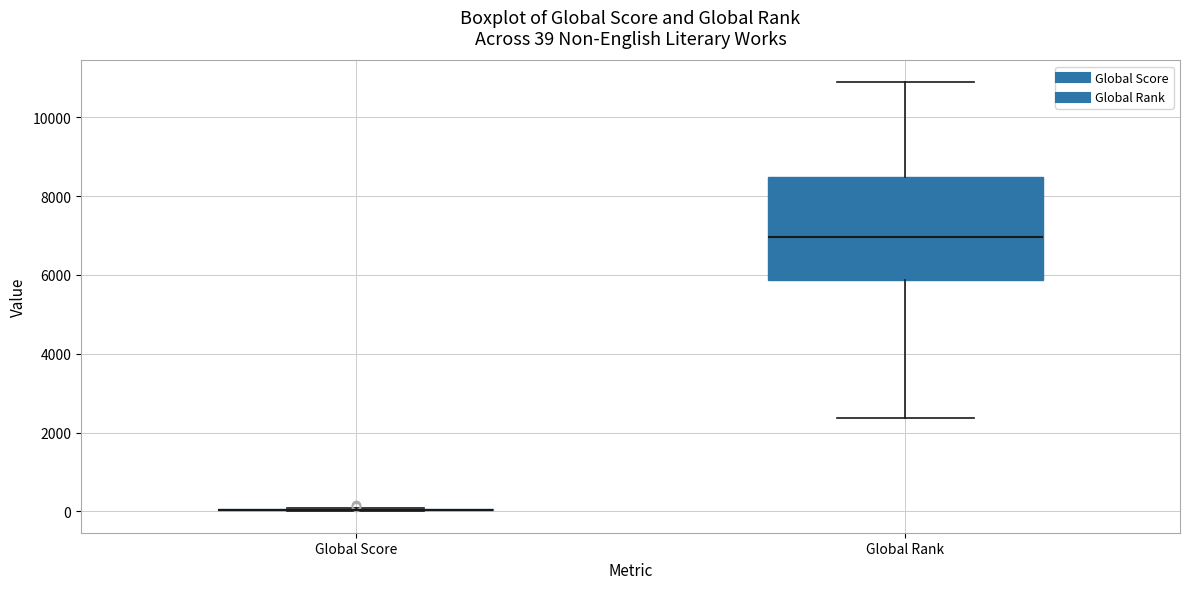

Comparing the boxes themselves (not the whiskers), which one is the tallest?

Global Rank